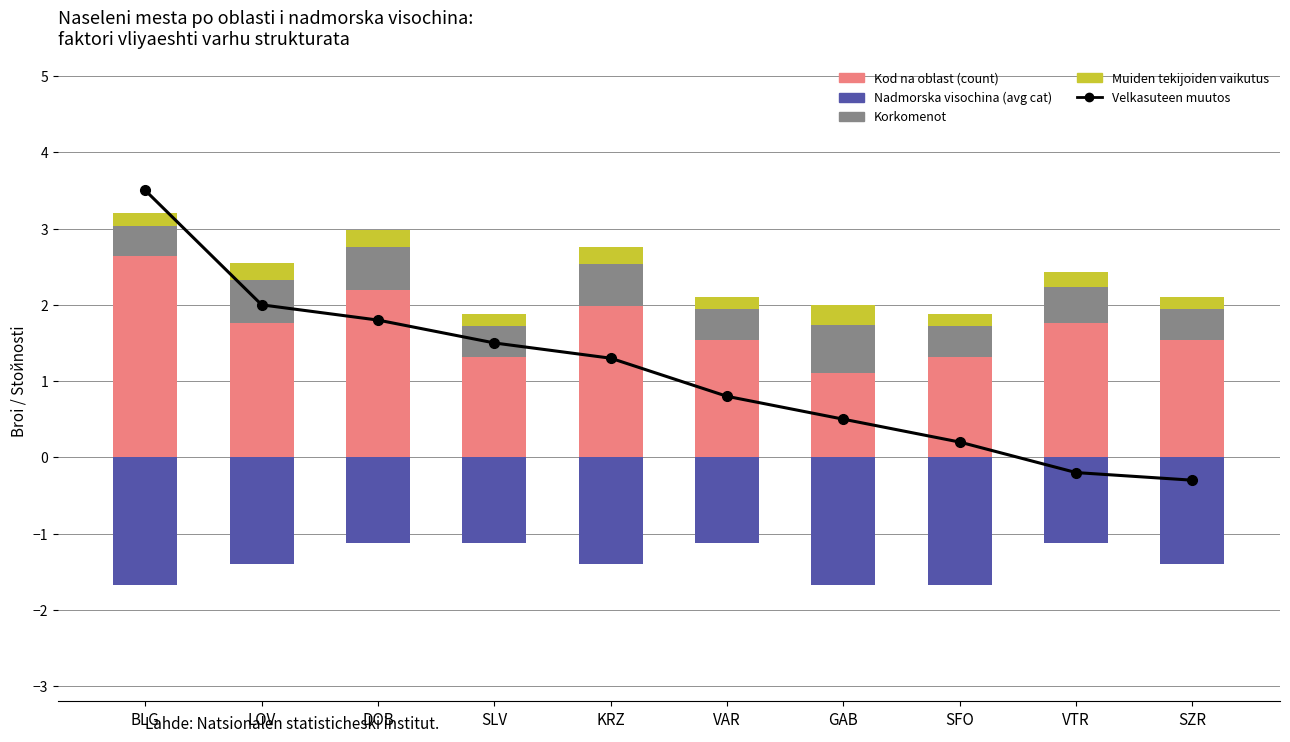

Reading left to right, transcribe all the data shown in this chart.

Velkasuteen muutos: 3.5	2.0	1.8	1.5	1.3	0.8	0.5	0.2	-0.2	-0.3
Kod na oblast (count): 2.6	1.8	2.2	1.3	2.0	1.5	1.1	1.3	1.8	1.5
Korkomenot: 0.4	0.6	0.6	0.4	0.6	0.4	0.6	0.4	0.5	0.4
Muiden tekijoiden vaikutus: 0.2	0.2	0.2	0.2	0.2	0.2	0.3	0.2	0.2	0.2
Nadmorska visochina (avg cat): -1.7	-1.4	-1.1	-1.1	-1.4	-1.1	-1.7	-1.7	-1.1	-1.4